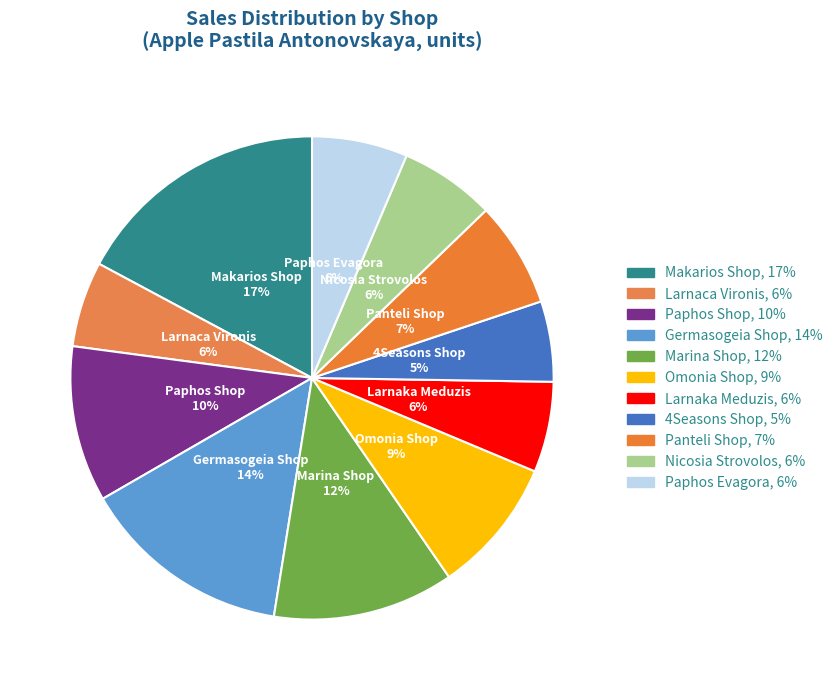

How many slices are in this pie chart?

11